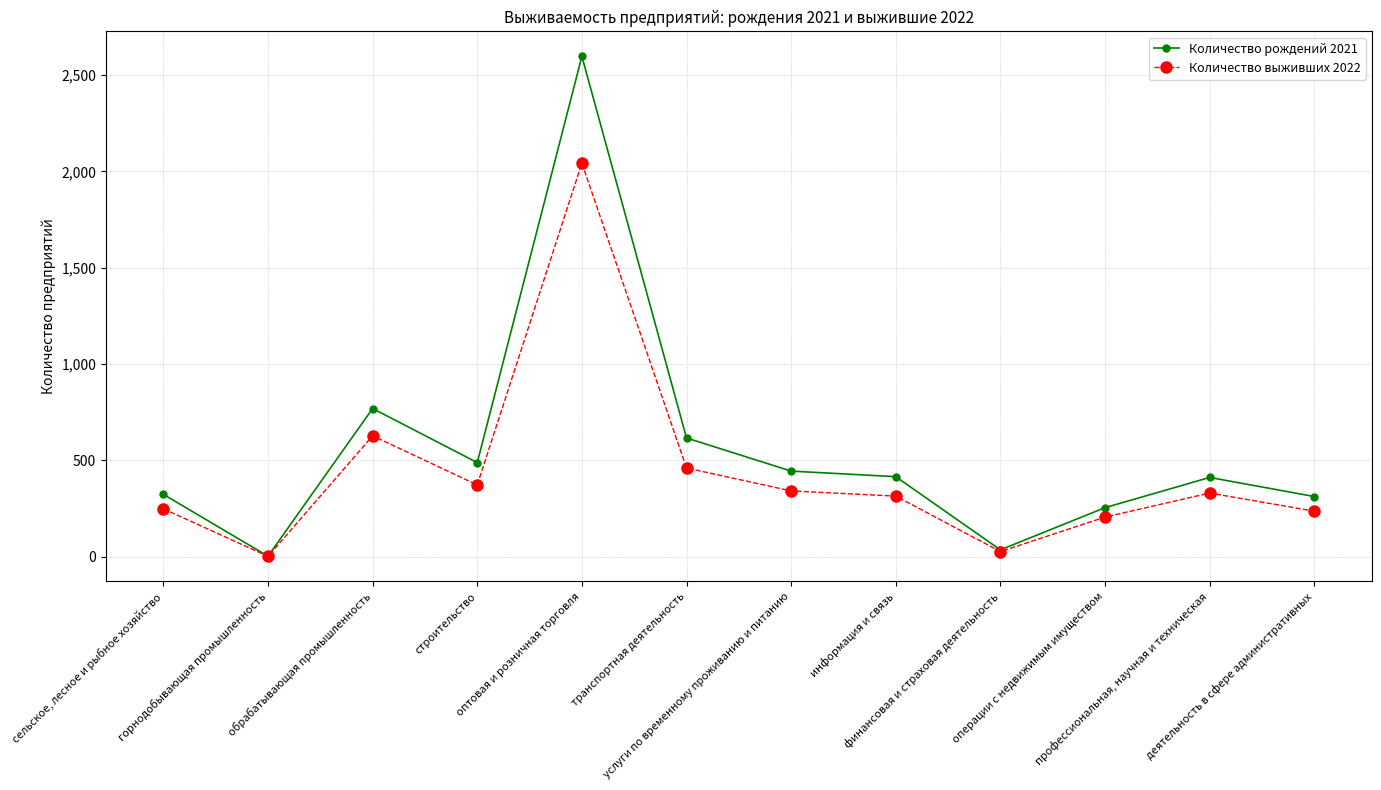

How many series are shown in this chart?

2